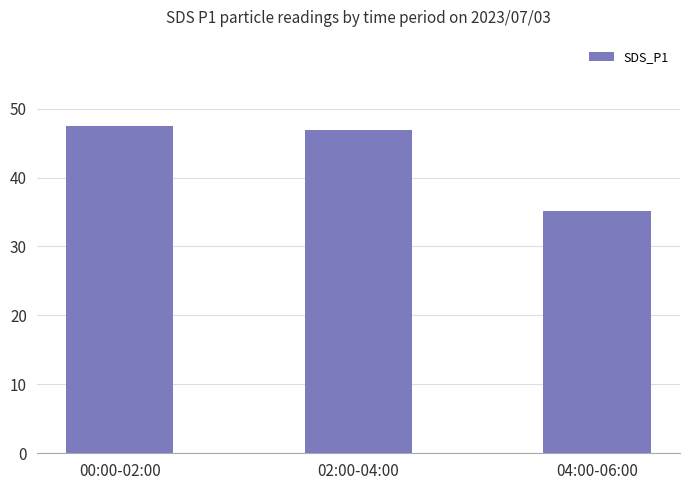

What is the label of the 1st bar from the right?

04:00-06:00